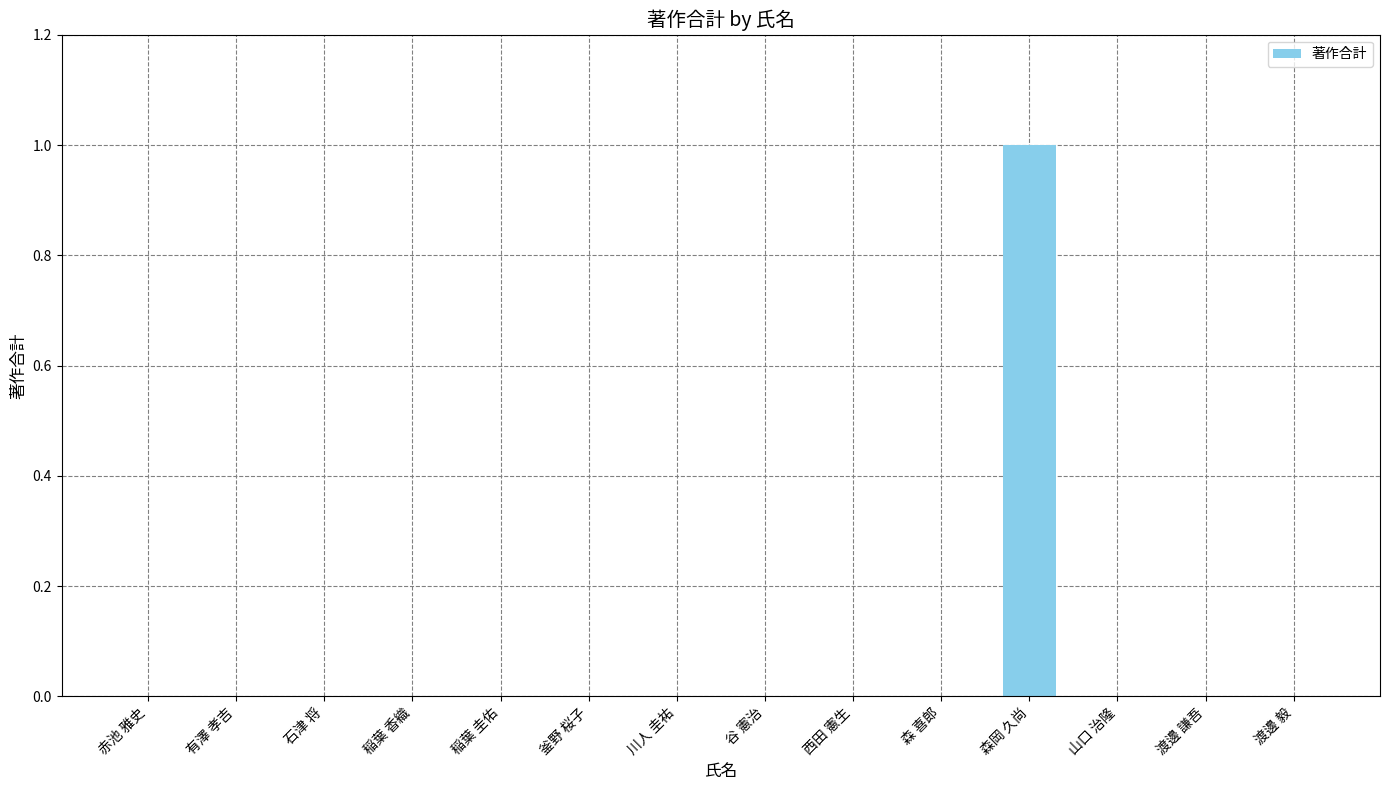

The value at 森 喜郎 is 0. True or false?

True